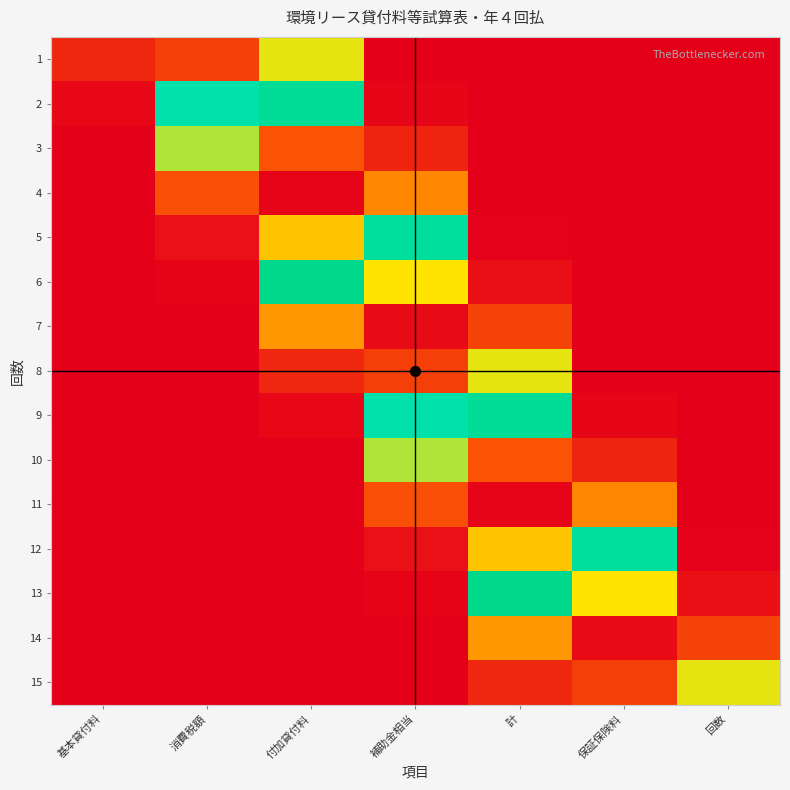

List the series in order of their peak value, highest first.

4, 11, 14, 7, 1, 8, 15, 10, 3, 5, 12, 6, 13, 9, 2